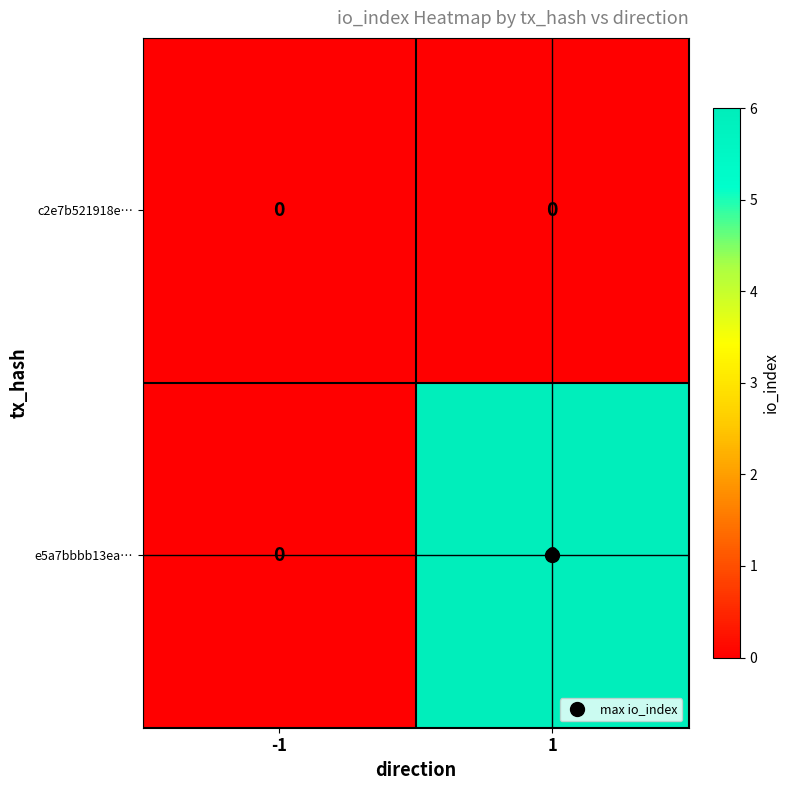

Rank the series at 1 from lowest to highest value.

c2e7b521918e…, e5a7bbbb13ea…